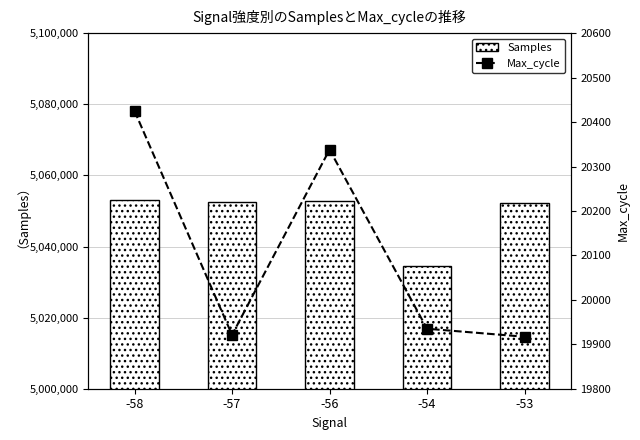

Is it true that Max_cycle equals 33798 at -58?

False